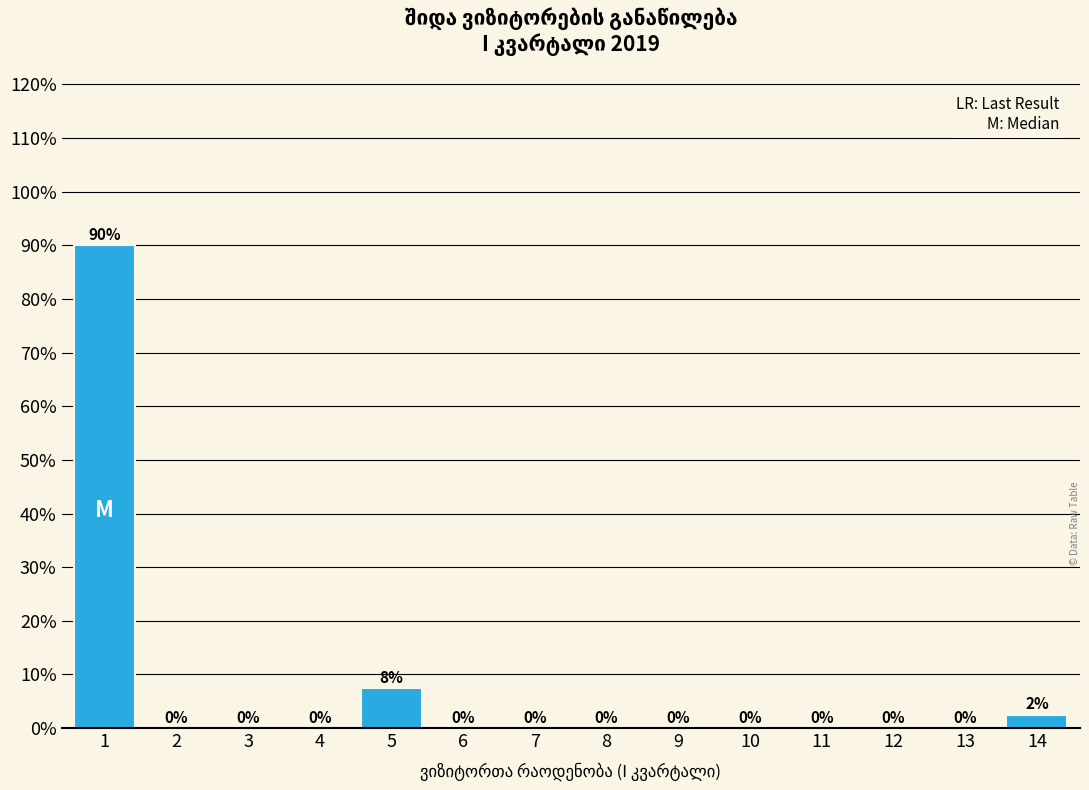

The chart shows a value of 0.0 at 6. True or false?

True